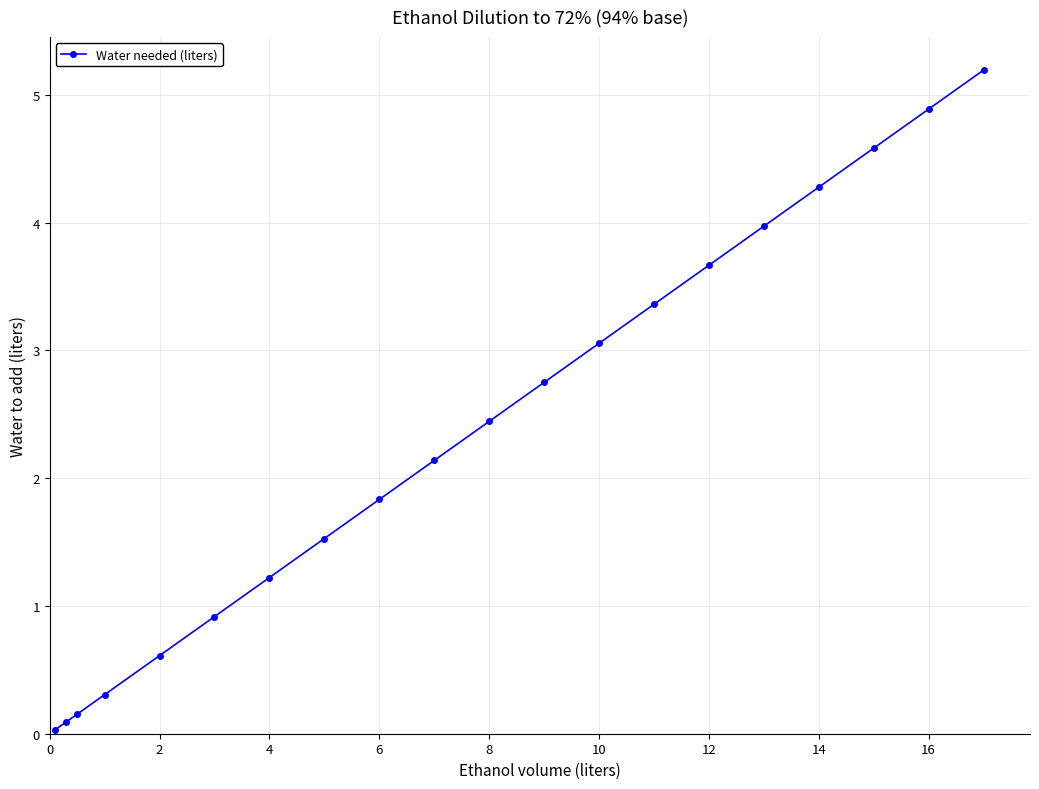

What is the difference between the maximum and minimum values?

5.2